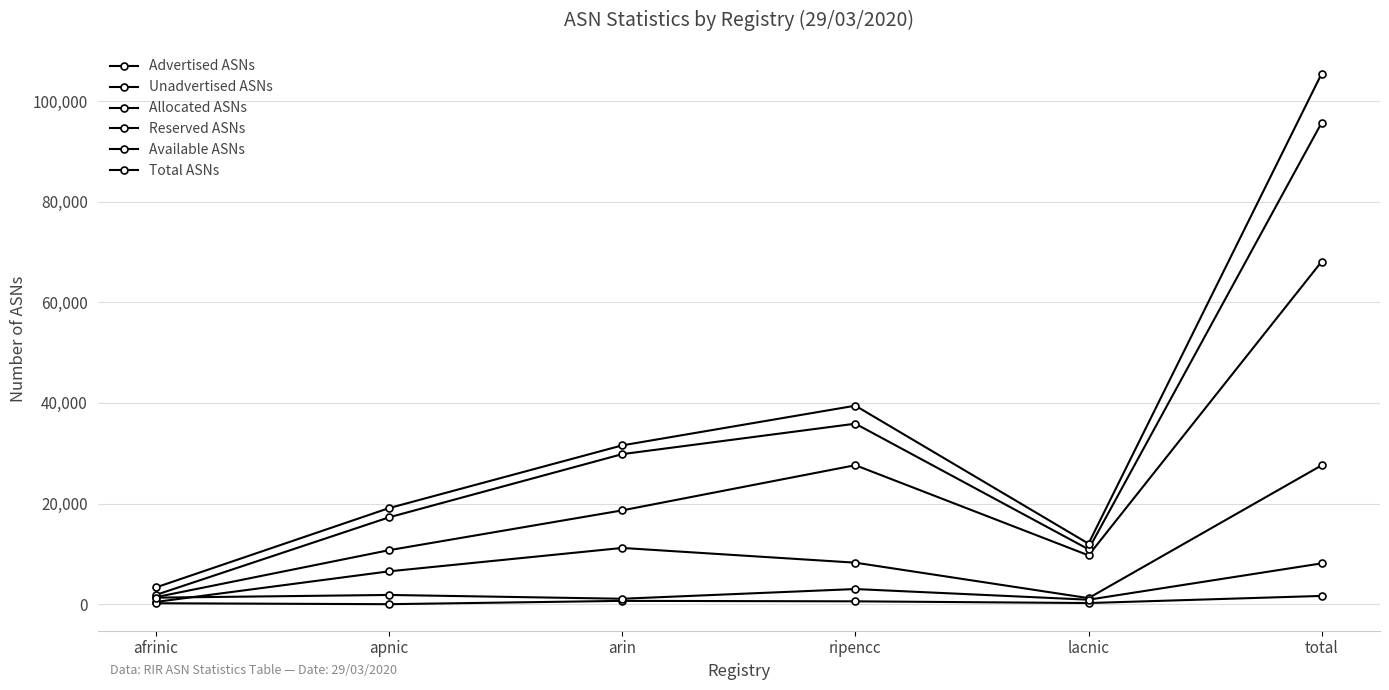

How many lines are shown in the chart?

6